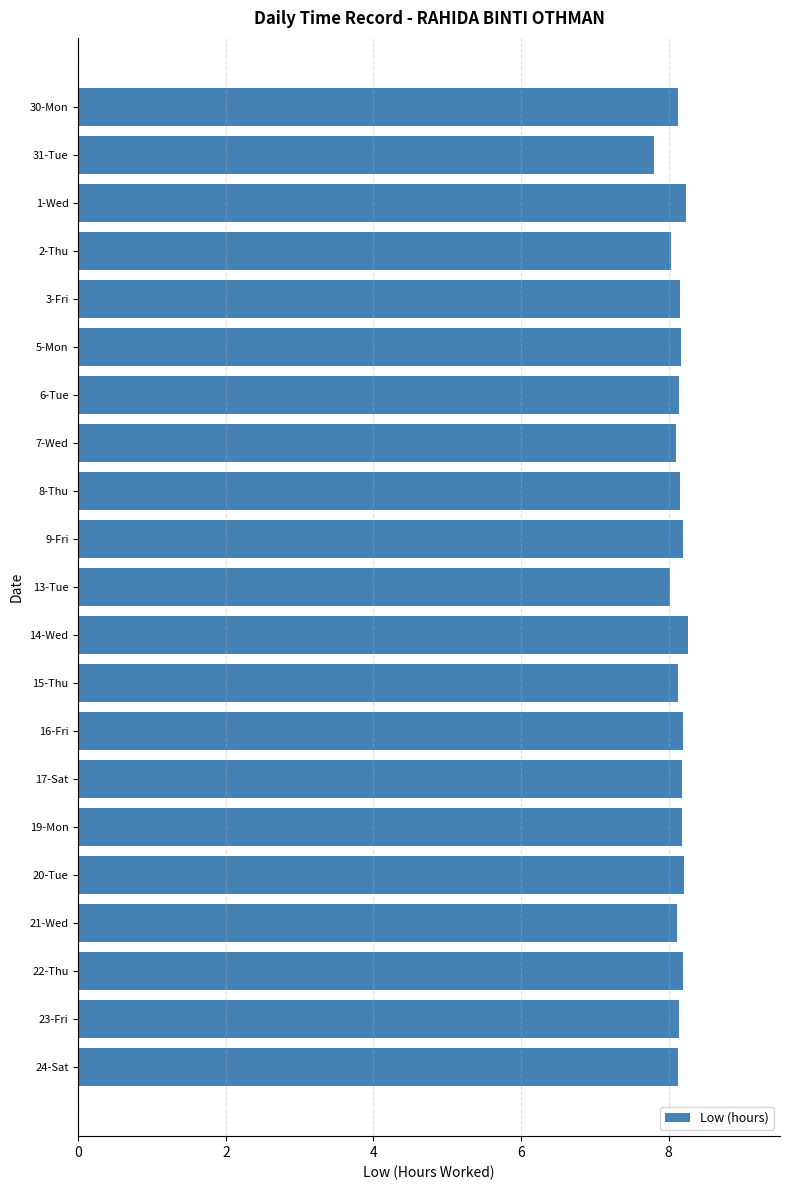

How many data points does each series have?

21